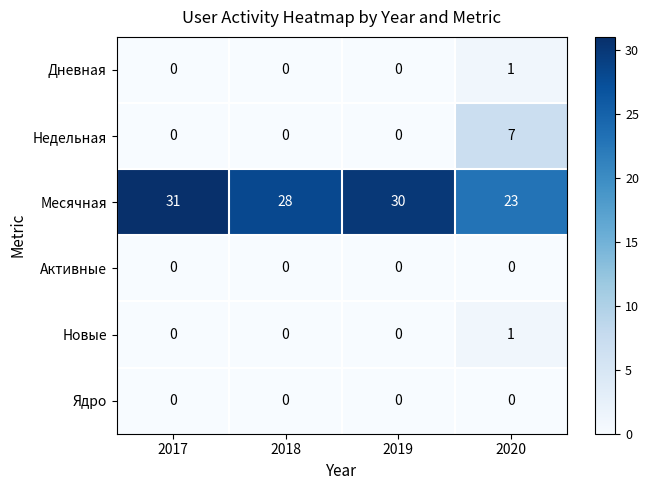

What is the difference between the maximum and minimum values in the Месячная series?

8